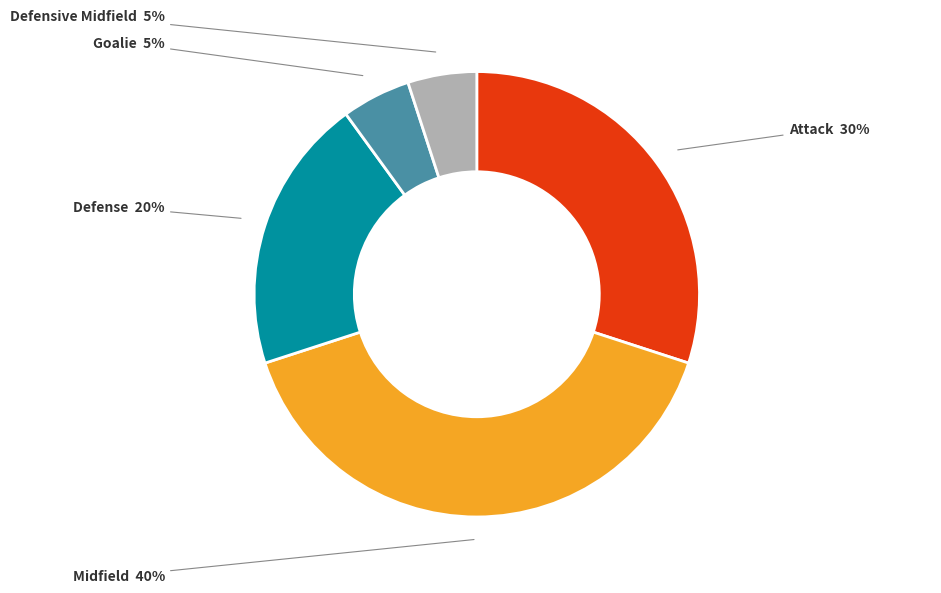

Which slice is the largest?

Midfield